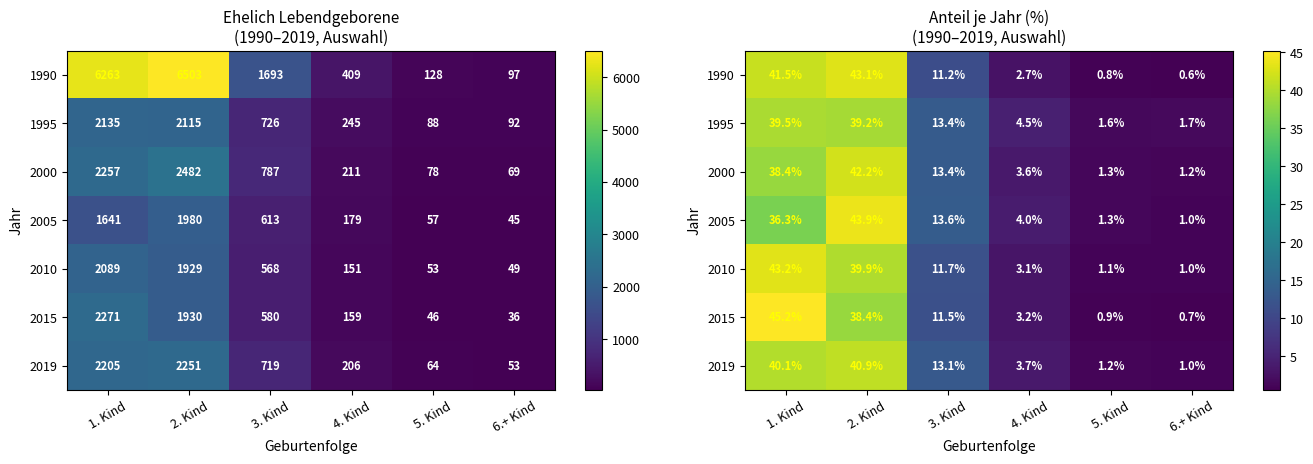

True or false: 1995 has a value of 19.8 at 3. Kind.

False